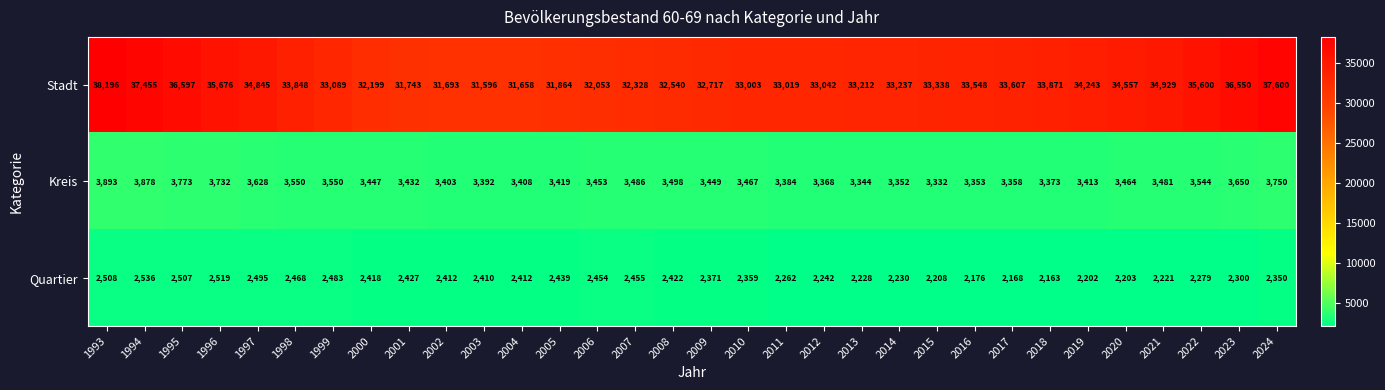

The Kreis series shows 3368 at 2012. True or false?

True